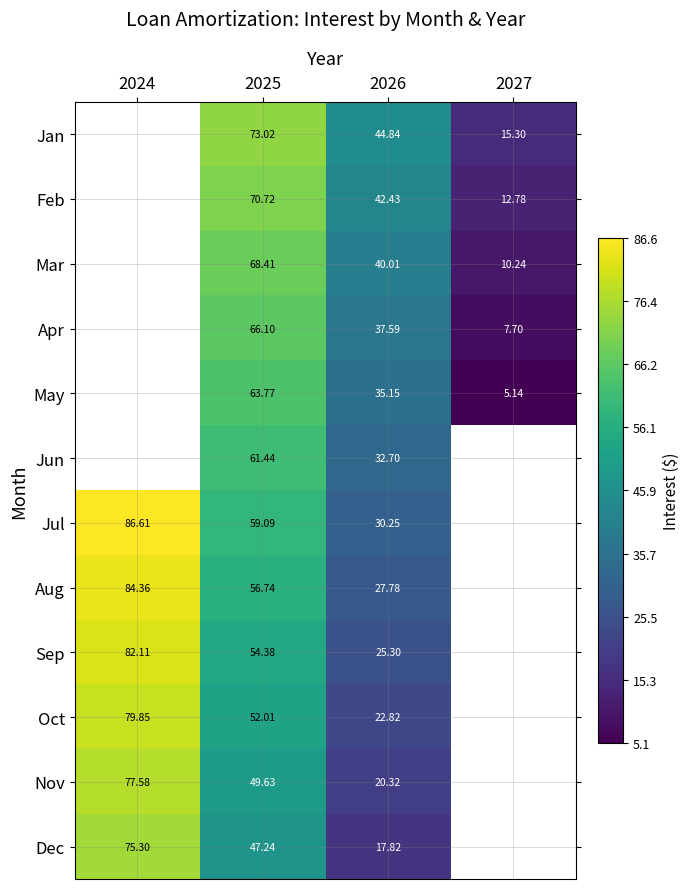

What is the difference between the highest and lowest values at 2027?

10.2